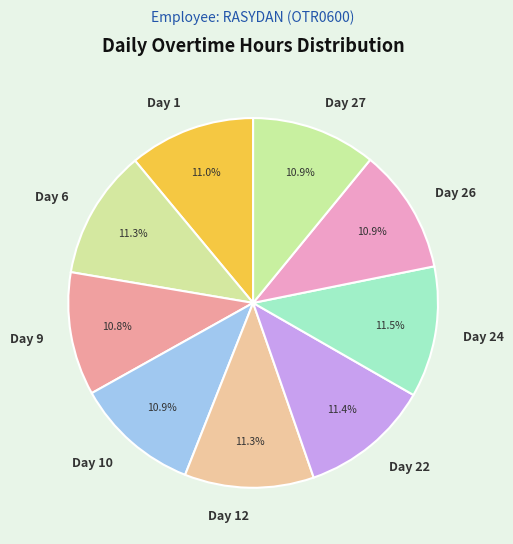

Is there a majority slice in this chart?

No